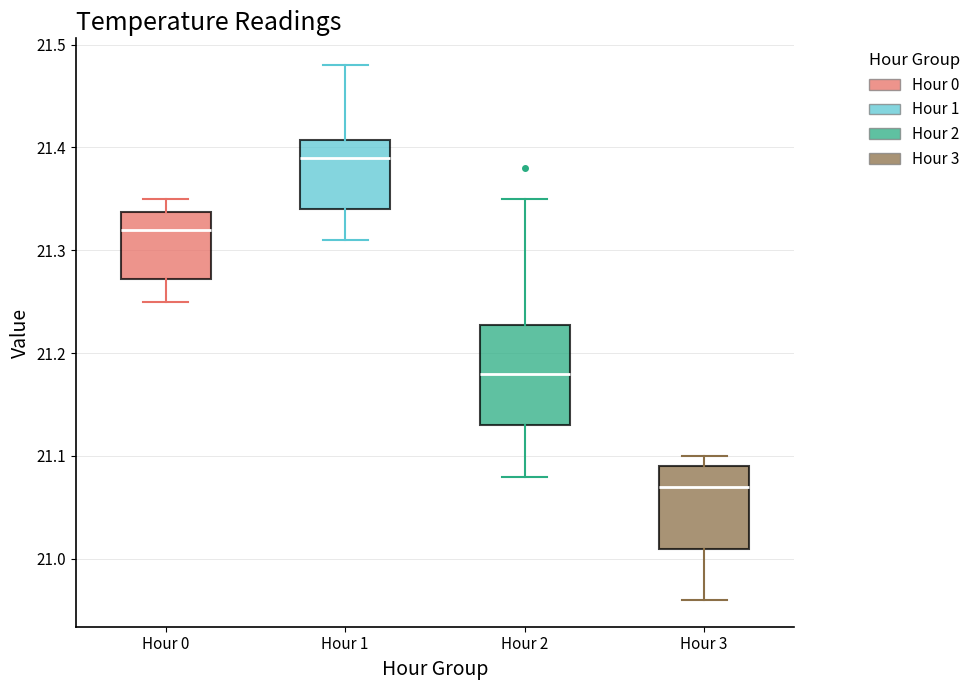

Reading left to right, transcribe this box plot: for each box, give where its median line is, the range the box spans, and where its two whiskers end, as read against the y-axis. The values are not printed on the chart, so give them approximately, as read against the axis.

Hour 0: median 21.32, box 21.27 to 21.34, whiskers 21.25 to 21.35
Hour 1: median 21.39, box 21.34 to 21.41, whiskers 21.31 to 21.48
Hour 2: median 21.18, box 21.13 to 21.23, whiskers 21.08 to 21.35
Hour 3: median 21.07, box 21.01 to 21.09, whiskers 20.96 to 21.10